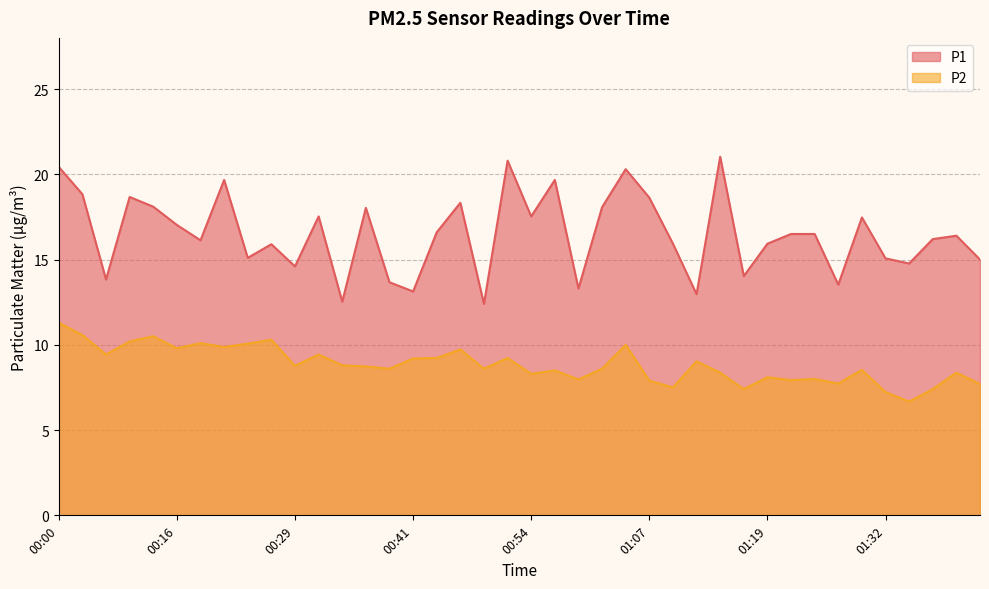

Between 00:39 and 01:12, which is larger?

00:39